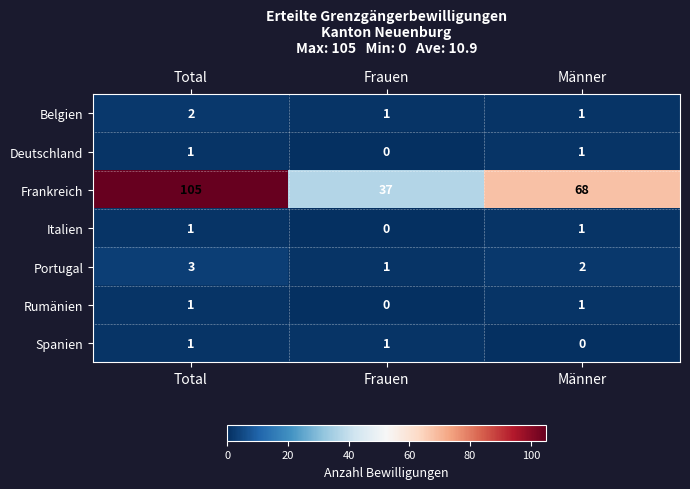

What is the sum of the Portugal values at Total and Männer?

5